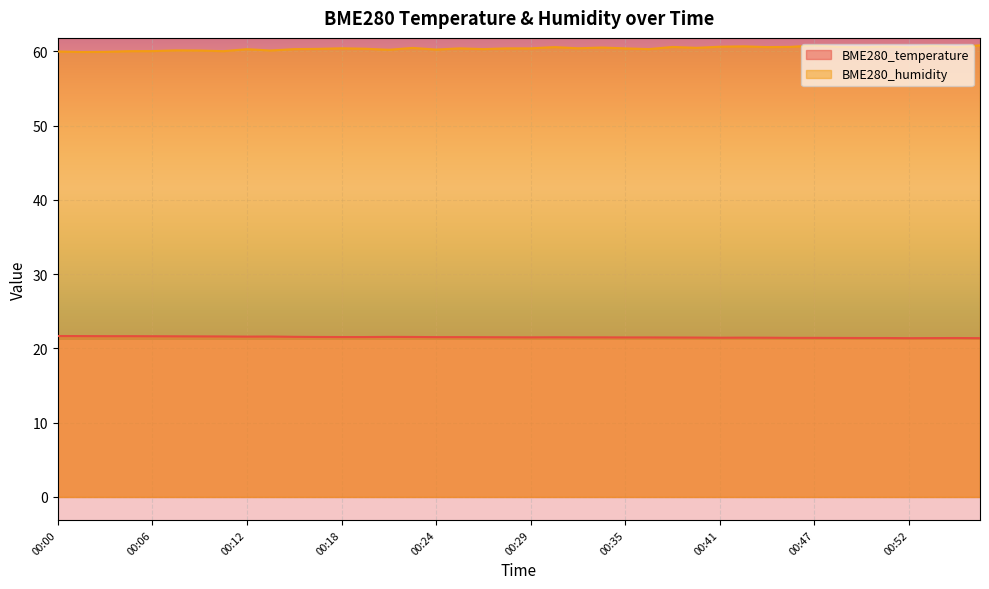

Count the number of data series in this chart.

2